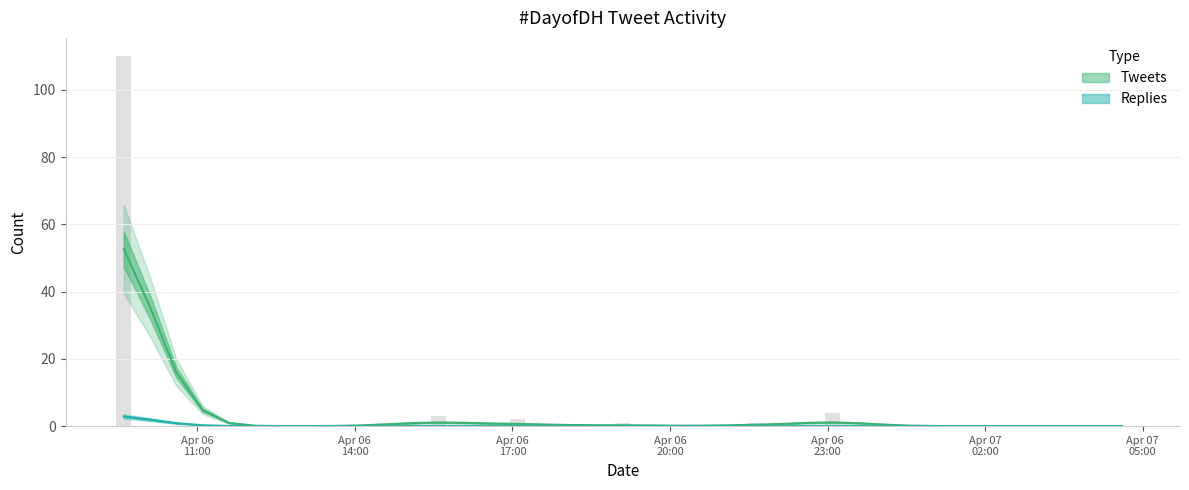

What is the label of the 23rd bar from the left?

2013-04-06 20:36